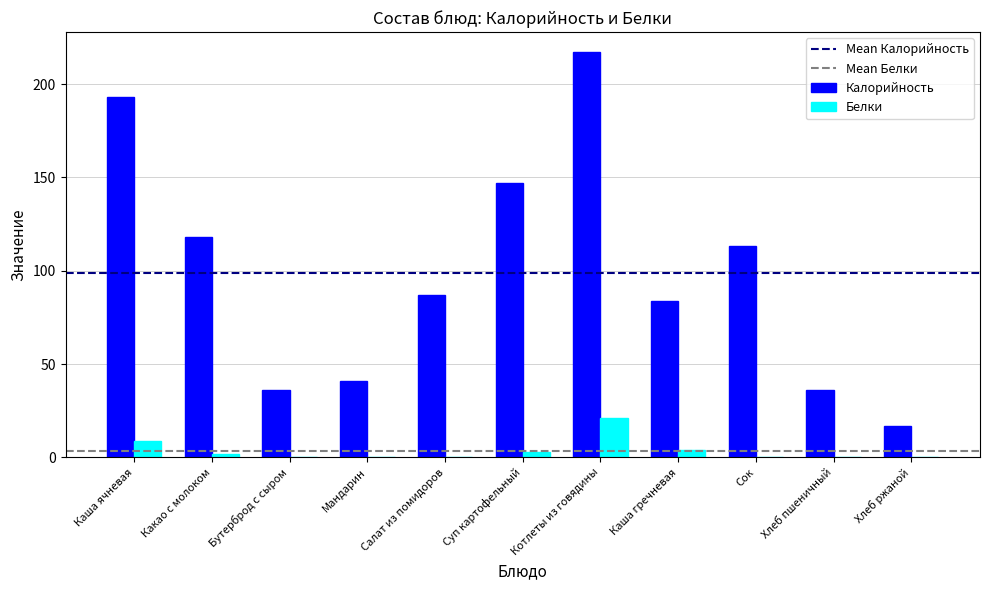

Are the bars horizontal?

No